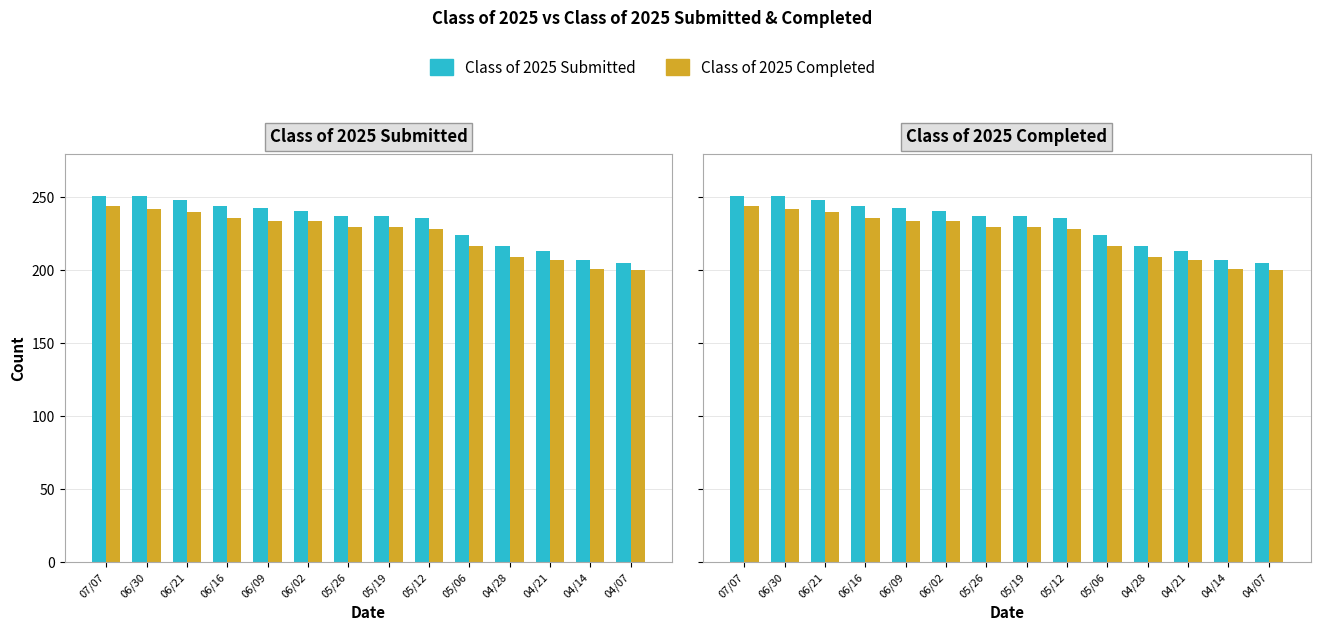

Which has a higher value, 06/30 or 04/28?

06/30